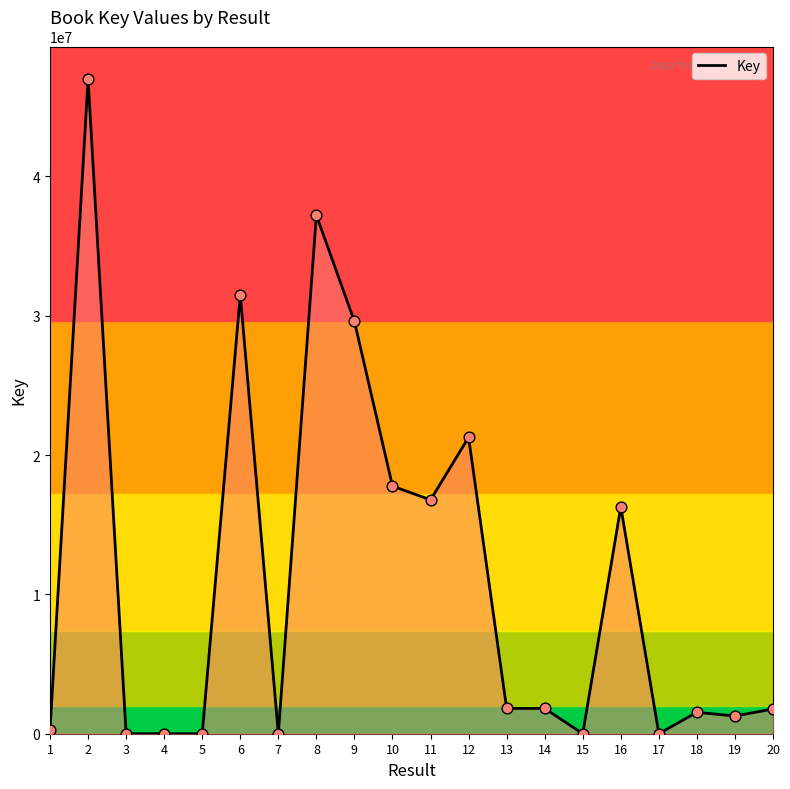

What is the ratio of the value at 20 to the value at 6?

0.1